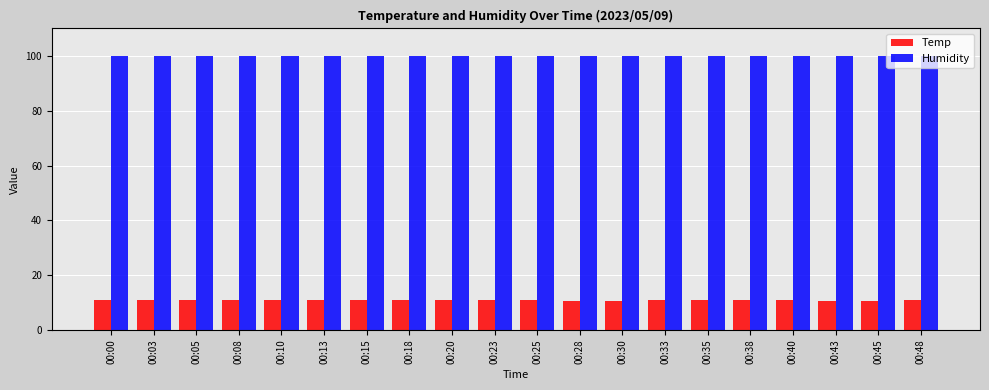

What is the spread (max minus min) of values at 00:30?

89.2